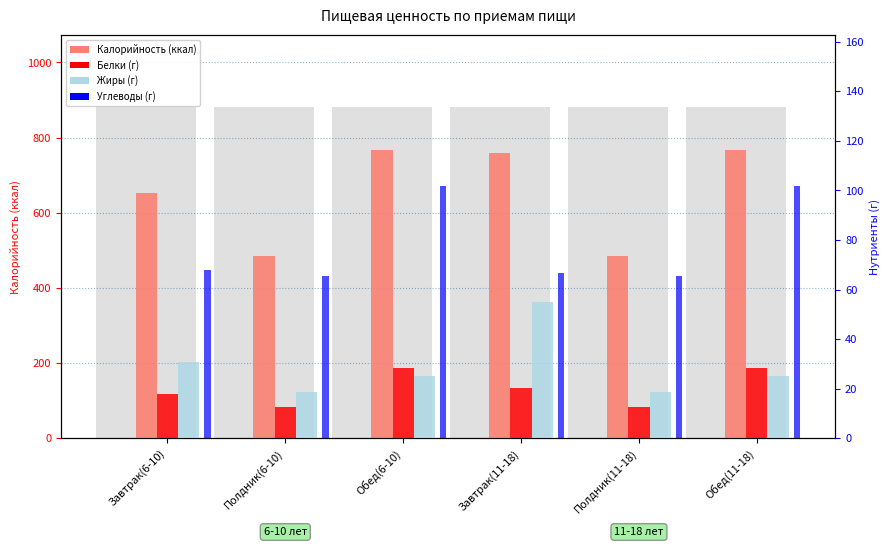

What is the approximate value of Белки at Обед(6-10)?

28.3